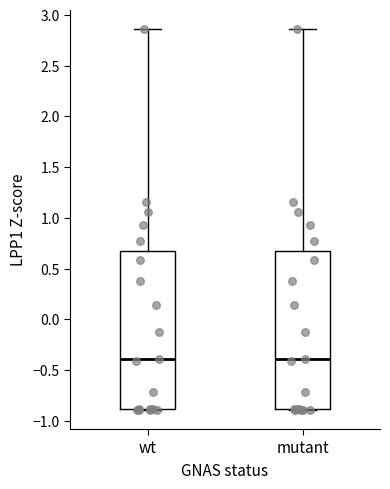

Where does the upper whisker of the box for mutant end on the y-axis? The values are not printed on the chart, so give them approximately, as read against the axis.

2.85